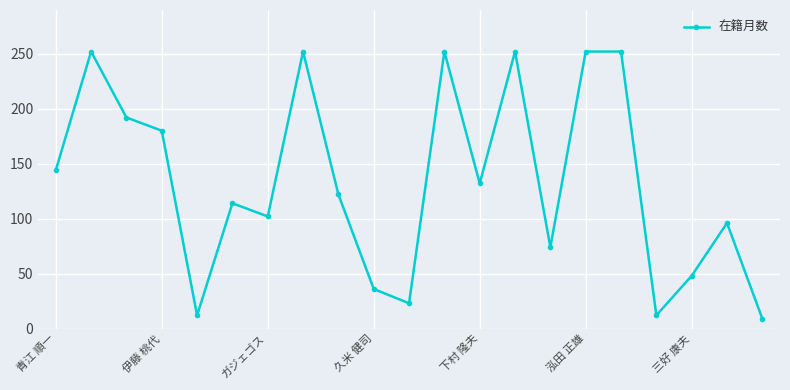

What is the minimum value shown in the chart?

9